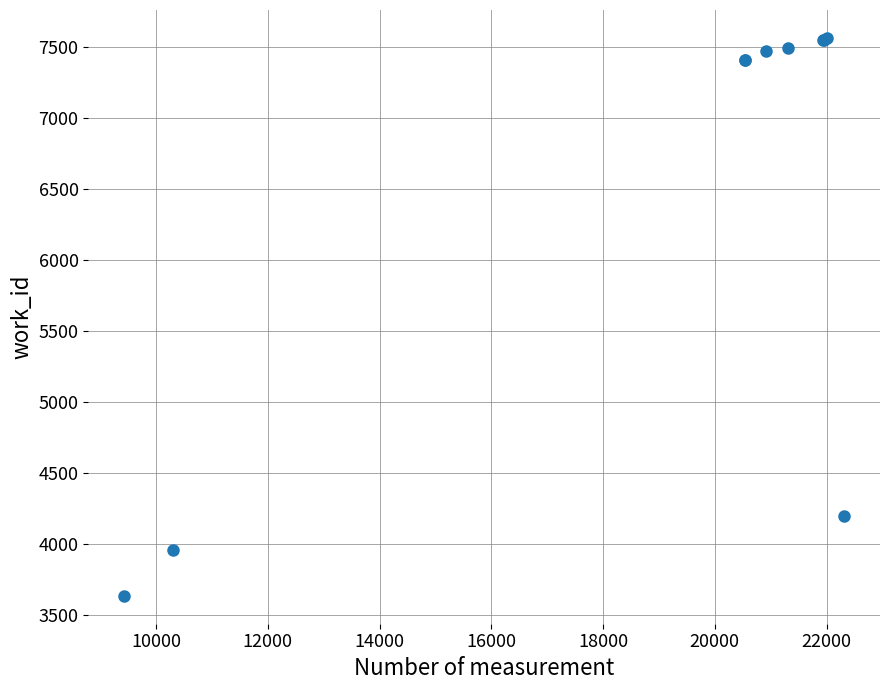

What Y value in the scatter plot is closest to 5599?

4193